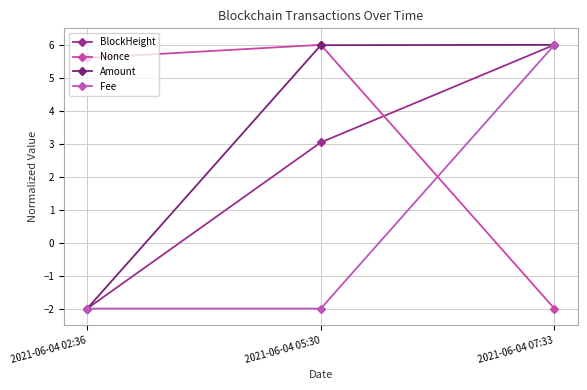

What is the minimum value shown in the chart?

-2.0